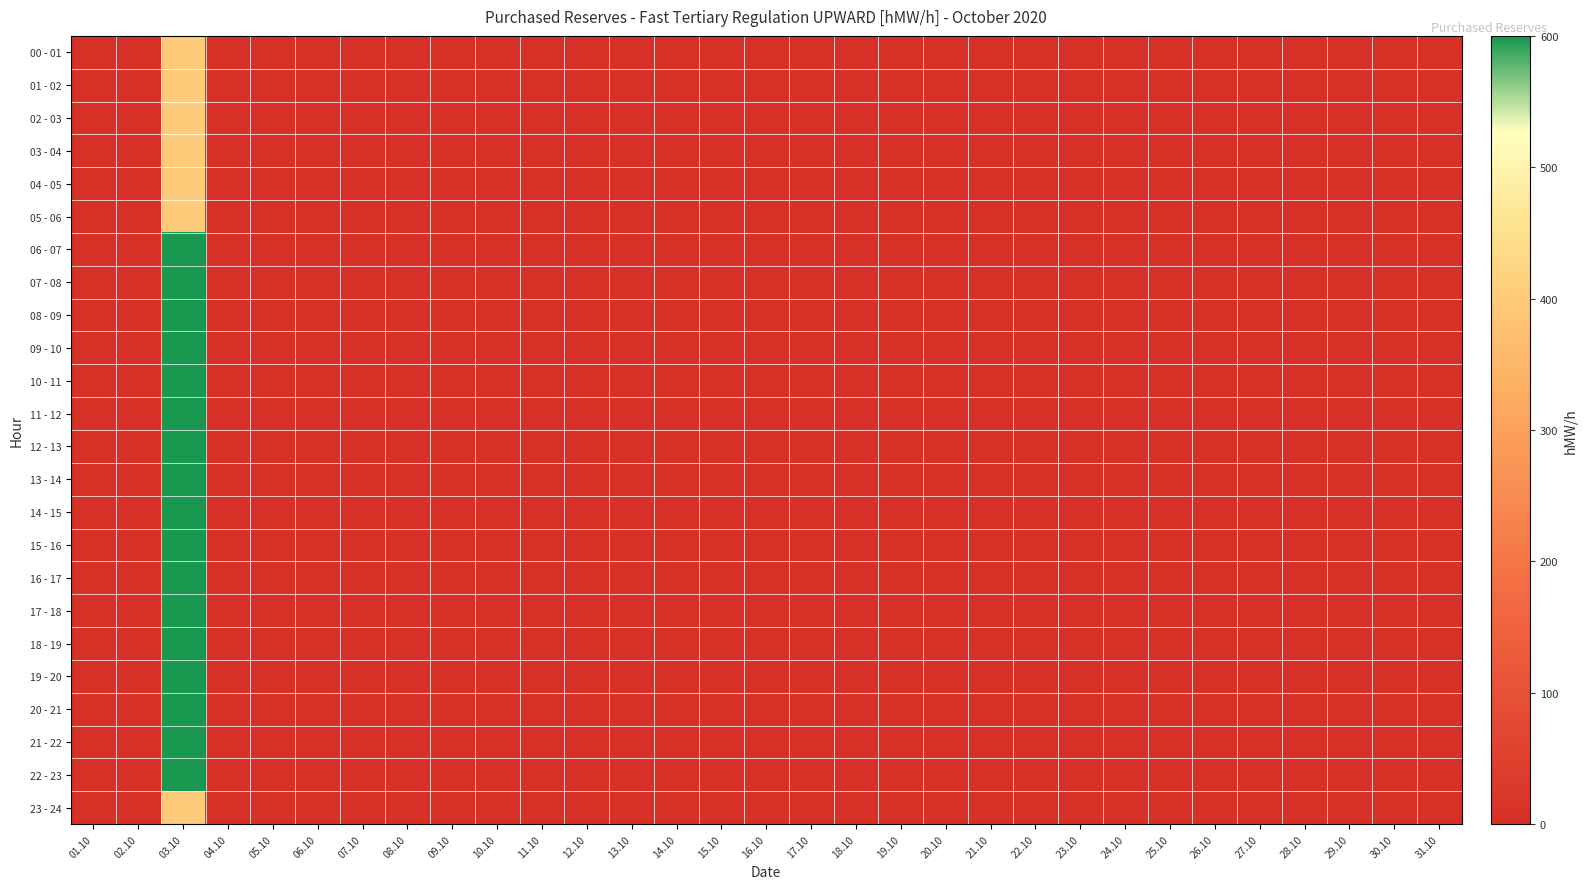

Reading left to right, transcribe all the data shown in this chart.

00 - 01: 01.10=0	02.10=0	03.10=400	04.10=0	05.10=0	06.10=0	07.10=0	08.10=0	09.10=0	10.10=0	11.10=0	12.10=0	13.10=0	14.10=0	15.10=0	16.10=0	17.10=0	18.10=0	19.10=0	20.10=0	21.10=0	22.10=0	23.10=0	24.10=0	25.10=0	26.10=0	27.10=0	28.10=0	29.10=0	30.10=0	31.10=0
01 - 02: 01.10=0	02.10=0	03.10=400	04.10=0	05.10=0	06.10=0	07.10=0	08.10=0	09.10=0	10.10=0	11.10=0	12.10=0	13.10=0	14.10=0	15.10=0	16.10=0	17.10=0	18.10=0	19.10=0	20.10=0	21.10=0	22.10=0	23.10=0	24.10=0	25.10=0	26.10=0	27.10=0	28.10=0	29.10=0	30.10=0	31.10=0
02 - 03: 01.10=0	02.10=0	03.10=400	04.10=0	05.10=0	06.10=0	07.10=0	08.10=0	09.10=0	10.10=0	11.10=0	12.10=0	13.10=0	14.10=0	15.10=0	16.10=0	17.10=0	18.10=0	19.10=0	20.10=0	21.10=0	22.10=0	23.10=0	24.10=0	25.10=0	26.10=0	27.10=0	28.10=0	29.10=0	30.10=0	31.10=0
03 - 04: 01.10=0	02.10=0	03.10=400	04.10=0	05.10=0	06.10=0	07.10=0	08.10=0	09.10=0	10.10=0	11.10=0	12.10=0	13.10=0	14.10=0	15.10=0	16.10=0	17.10=0	18.10=0	19.10=0	20.10=0	21.10=0	22.10=0	23.10=0	24.10=0	25.10=0	26.10=0	27.10=0	28.10=0	29.10=0	30.10=0	31.10=0
04 - 05: 01.10=0	02.10=0	03.10=400	04.10=0	05.10=0	06.10=0	07.10=0	08.10=0	09.10=0	10.10=0	11.10=0	12.10=0	13.10=0	14.10=0	15.10=0	16.10=0	17.10=0	18.10=0	19.10=0	20.10=0	21.10=0	22.10=0	23.10=0	24.10=0	25.10=0	26.10=0	27.10=0	28.10=0	29.10=0	30.10=0	31.10=0
05 - 06: 01.10=0	02.10=0	03.10=400	04.10=0	05.10=0	06.10=0	07.10=0	08.10=0	09.10=0	10.10=0	11.10=0	12.10=0	13.10=0	14.10=0	15.10=0	16.10=0	17.10=0	18.10=0	19.10=0	20.10=0	21.10=0	22.10=0	23.10=0	24.10=0	25.10=0	26.10=0	27.10=0	28.10=0	29.10=0	30.10=0	31.10=0
06 - 07: 01.10=0	02.10=0	03.10=600	04.10=0	05.10=0	06.10=0	07.10=0	08.10=0	09.10=0	10.10=0	11.10=0	12.10=0	13.10=0	14.10=0	15.10=0	16.10=0	17.10=0	18.10=0	19.10=0	20.10=0	21.10=0	22.10=0	23.10=0	24.10=0	25.10=0	26.10=0	27.10=0	28.10=0	29.10=0	30.10=0	31.10=0
07 - 08: 01.10=0	02.10=0	03.10=600	04.10=0	05.10=0	06.10=0	07.10=0	08.10=0	09.10=0	10.10=0	11.10=0	12.10=0	13.10=0	14.10=0	15.10=0	16.10=0	17.10=0	18.10=0	19.10=0	20.10=0	21.10=0	22.10=0	23.10=0	24.10=0	25.10=0	26.10=0	27.10=0	28.10=0	29.10=0	30.10=0	31.10=0
08 - 09: 01.10=0	02.10=0	03.10=600	04.10=0	05.10=0	06.10=0	07.10=0	08.10=0	09.10=0	10.10=0	11.10=0	12.10=0	13.10=0	14.10=0	15.10=0	16.10=0	17.10=0	18.10=0	19.10=0	20.10=0	21.10=0	22.10=0	23.10=0	24.10=0	25.10=0	26.10=0	27.10=0	28.10=0	29.10=0	30.10=0	31.10=0
09 - 10: 01.10=0	02.10=0	03.10=600	04.10=0	05.10=0	06.10=0	07.10=0	08.10=0	09.10=0	10.10=0	11.10=0	12.10=0	13.10=0	14.10=0	15.10=0	16.10=0	17.10=0	18.10=0	19.10=0	20.10=0	21.10=0	22.10=0	23.10=0	24.10=0	25.10=0	26.10=0	27.10=0	28.10=0	29.10=0	30.10=0	31.10=0
10 - 11: 01.10=0	02.10=0	03.10=600	04.10=0	05.10=0	06.10=0	07.10=0	08.10=0	09.10=0	10.10=0	11.10=0	12.10=0	13.10=0	14.10=0	15.10=0	16.10=0	17.10=0	18.10=0	19.10=0	20.10=0	21.10=0	22.10=0	23.10=0	24.10=0	25.10=0	26.10=0	27.10=0	28.10=0	29.10=0	30.10=0	31.10=0
11 - 12: 01.10=0	02.10=0	03.10=600	04.10=0	05.10=0	06.10=0	07.10=0	08.10=0	09.10=0	10.10=0	11.10=0	12.10=0	13.10=0	14.10=0	15.10=0	16.10=0	17.10=0	18.10=0	19.10=0	20.10=0	21.10=0	22.10=0	23.10=0	24.10=0	25.10=0	26.10=0	27.10=0	28.10=0	29.10=0	30.10=0	31.10=0
12 - 13: 01.10=0	02.10=0	03.10=600	04.10=0	05.10=0	06.10=0	07.10=0	08.10=0	09.10=0	10.10=0	11.10=0	12.10=0	13.10=0	14.10=0	15.10=0	16.10=0	17.10=0	18.10=0	19.10=0	20.10=0	21.10=0	22.10=0	23.10=0	24.10=0	25.10=0	26.10=0	27.10=0	28.10=0	29.10=0	30.10=0	31.10=0
13 - 14: 01.10=0	02.10=0	03.10=600	04.10=0	05.10=0	06.10=0	07.10=0	08.10=0	09.10=0	10.10=0	11.10=0	12.10=0	13.10=0	14.10=0	15.10=0	16.10=0	17.10=0	18.10=0	19.10=0	20.10=0	21.10=0	22.10=0	23.10=0	24.10=0	25.10=0	26.10=0	27.10=0	28.10=0	29.10=0	30.10=0	31.10=0
14 - 15: 01.10=0	02.10=0	03.10=600	04.10=0	05.10=0	06.10=0	07.10=0	08.10=0	09.10=0	10.10=0	11.10=0	12.10=0	13.10=0	14.10=0	15.10=0	16.10=0	17.10=0	18.10=0	19.10=0	20.10=0	21.10=0	22.10=0	23.10=0	24.10=0	25.10=0	26.10=0	27.10=0	28.10=0	29.10=0	30.10=0	31.10=0
15 - 16: 01.10=0	02.10=0	03.10=600	04.10=0	05.10=0	06.10=0	07.10=0	08.10=0	09.10=0	10.10=0	11.10=0	12.10=0	13.10=0	14.10=0	15.10=0	16.10=0	17.10=0	18.10=0	19.10=0	20.10=0	21.10=0	22.10=0	23.10=0	24.10=0	25.10=0	26.10=0	27.10=0	28.10=0	29.10=0	30.10=0	31.10=0
16 - 17: 01.10=0	02.10=0	03.10=600	04.10=0	05.10=0	06.10=0	07.10=0	08.10=0	09.10=0	10.10=0	11.10=0	12.10=0	13.10=0	14.10=0	15.10=0	16.10=0	17.10=0	18.10=0	19.10=0	20.10=0	21.10=0	22.10=0	23.10=0	24.10=0	25.10=0	26.10=0	27.10=0	28.10=0	29.10=0	30.10=0	31.10=0
17 - 18: 01.10=0	02.10=0	03.10=600	04.10=0	05.10=0	06.10=0	07.10=0	08.10=0	09.10=0	10.10=0	11.10=0	12.10=0	13.10=0	14.10=0	15.10=0	16.10=0	17.10=0	18.10=0	19.10=0	20.10=0	21.10=0	22.10=0	23.10=0	24.10=0	25.10=0	26.10=0	27.10=0	28.10=0	29.10=0	30.10=0	31.10=0
18 - 19: 01.10=0	02.10=0	03.10=600	04.10=0	05.10=0	06.10=0	07.10=0	08.10=0	09.10=0	10.10=0	11.10=0	12.10=0	13.10=0	14.10=0	15.10=0	16.10=0	17.10=0	18.10=0	19.10=0	20.10=0	21.10=0	22.10=0	23.10=0	24.10=0	25.10=0	26.10=0	27.10=0	28.10=0	29.10=0	30.10=0	31.10=0
19 - 20: 01.10=0	02.10=0	03.10=600	04.10=0	05.10=0	06.10=0	07.10=0	08.10=0	09.10=0	10.10=0	11.10=0	12.10=0	13.10=0	14.10=0	15.10=0	16.10=0	17.10=0	18.10=0	19.10=0	20.10=0	21.10=0	22.10=0	23.10=0	24.10=0	25.10=0	26.10=0	27.10=0	28.10=0	29.10=0	30.10=0	31.10=0
20 - 21: 01.10=0	02.10=0	03.10=600	04.10=0	05.10=0	06.10=0	07.10=0	08.10=0	09.10=0	10.10=0	11.10=0	12.10=0	13.10=0	14.10=0	15.10=0	16.10=0	17.10=0	18.10=0	19.10=0	20.10=0	21.10=0	22.10=0	23.10=0	24.10=0	25.10=0	26.10=0	27.10=0	28.10=0	29.10=0	30.10=0	31.10=0
21 - 22: 01.10=0	02.10=0	03.10=600	04.10=0	05.10=0	06.10=0	07.10=0	08.10=0	09.10=0	10.10=0	11.10=0	12.10=0	13.10=0	14.10=0	15.10=0	16.10=0	17.10=0	18.10=0	19.10=0	20.10=0	21.10=0	22.10=0	23.10=0	24.10=0	25.10=0	26.10=0	27.10=0	28.10=0	29.10=0	30.10=0	31.10=0
22 - 23: 01.10=0	02.10=0	03.10=600	04.10=0	05.10=0	06.10=0	07.10=0	08.10=0	09.10=0	10.10=0	11.10=0	12.10=0	13.10=0	14.10=0	15.10=0	16.10=0	17.10=0	18.10=0	19.10=0	20.10=0	21.10=0	22.10=0	23.10=0	24.10=0	25.10=0	26.10=0	27.10=0	28.10=0	29.10=0	30.10=0	31.10=0
23 - 24: 01.10=0	02.10=0	03.10=400	04.10=0	05.10=0	06.10=0	07.10=0	08.10=0	09.10=0	10.10=0	11.10=0	12.10=0	13.10=0	14.10=0	15.10=0	16.10=0	17.10=0	18.10=0	19.10=0	20.10=0	21.10=0	22.10=0	23.10=0	24.10=0	25.10=0	26.10=0	27.10=0	28.10=0	29.10=0	30.10=0	31.10=0